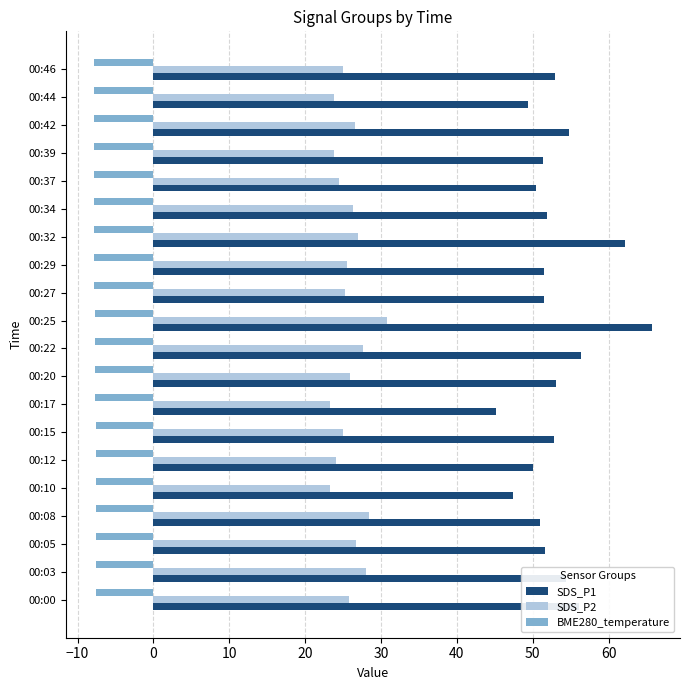

Is the value of BME280_temperature at 00:29 greater than the value of SDS_P1 at 00:39?

No